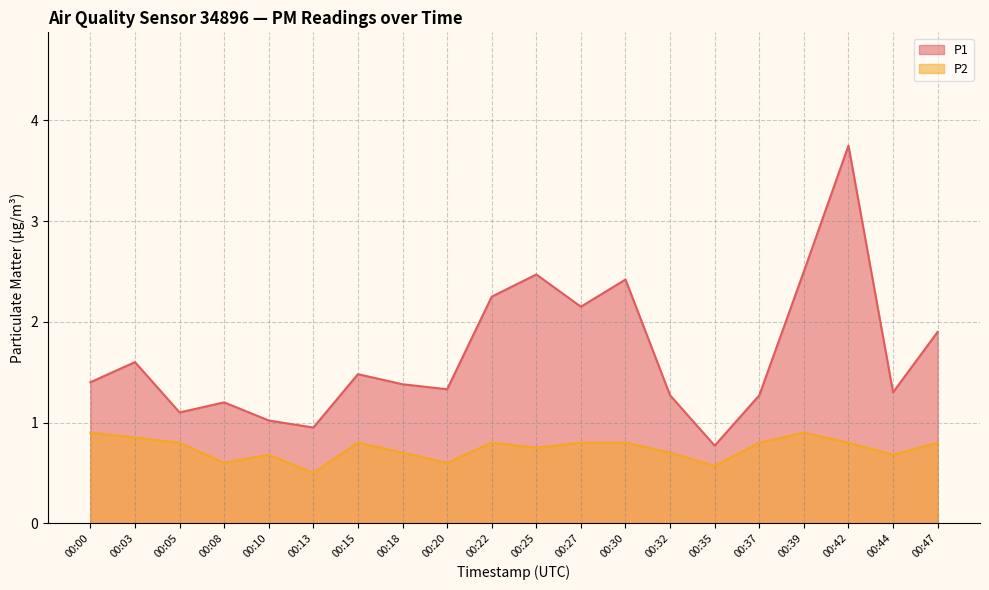

What is the lowest value of the P2 series?

0.5